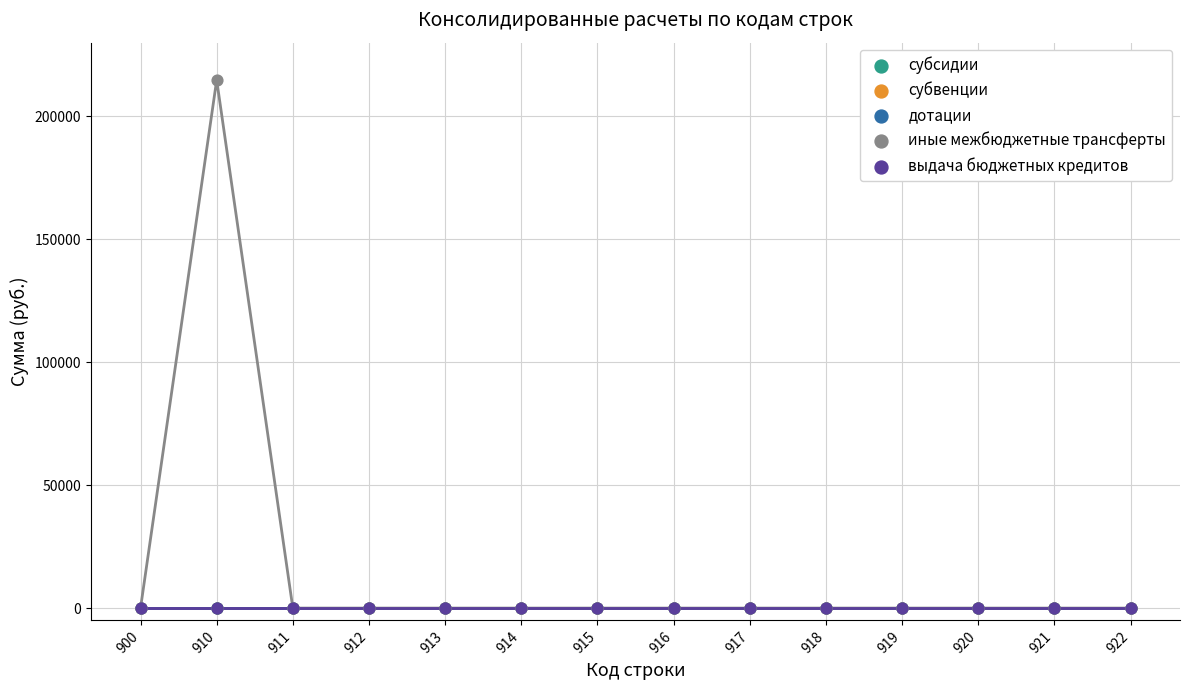

Which series contains the highest Y value?

иные межбюджетные трансферты